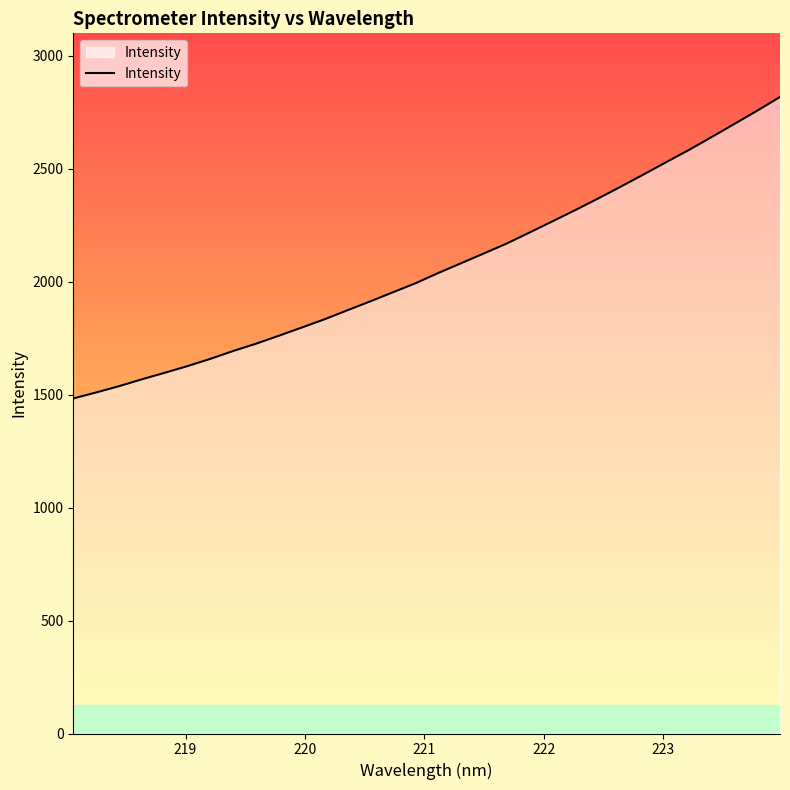

What is the smallest value displayed?

1483.2